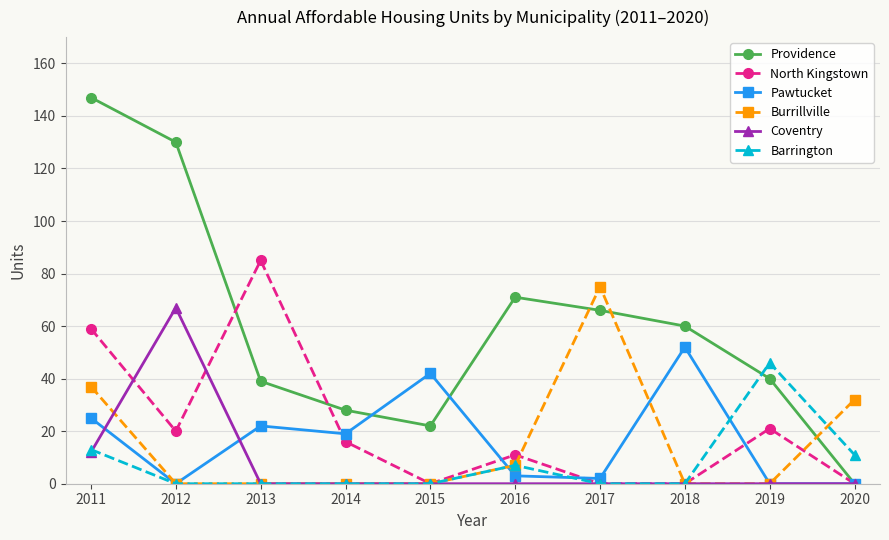

What are all the series names shown in the legend?

Providence, North Kingstown, Pawtucket, Burrillville, Coventry, Barrington